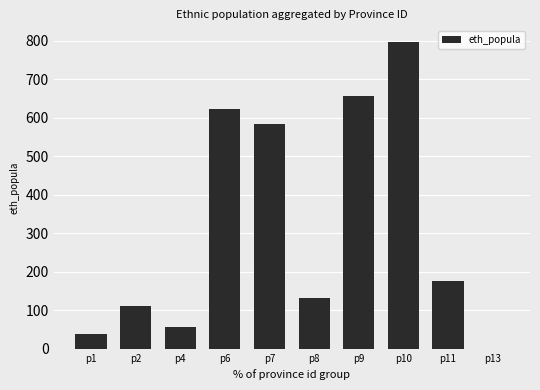

Between p9 and p7, which is larger?

p9